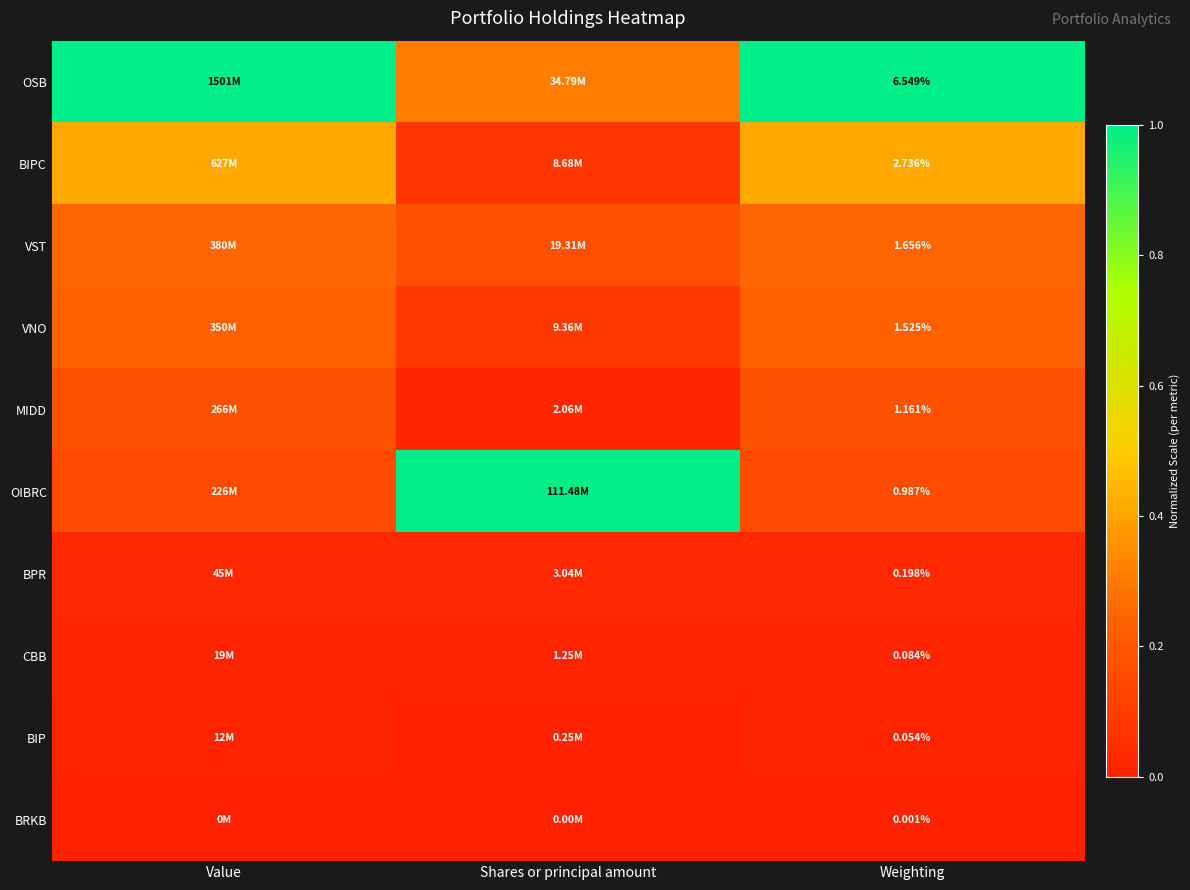

At Weighting, list the series in order from largest to smallest.

OSB, BIPC, VST, VNO, MIDD, OIBRC, BPR, CBB, BIP, BRKB